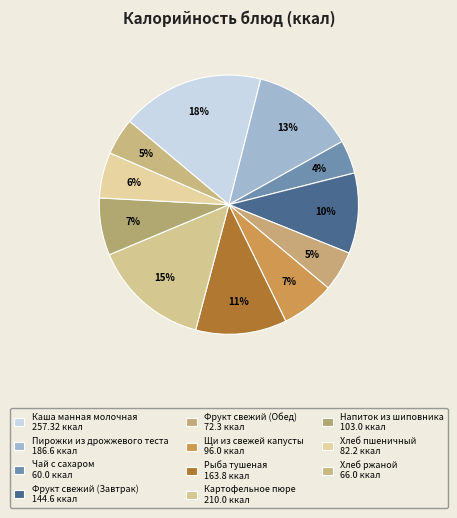

What is the largest slice in the pie chart?

Каша манная молочная